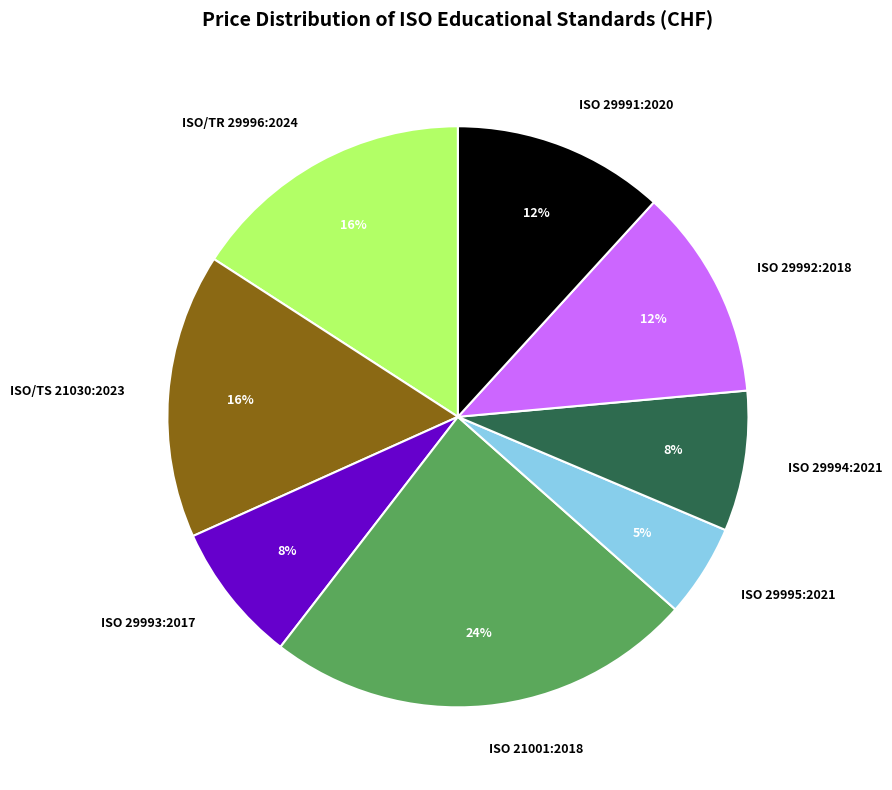

Does ISO 29993:2017 account for over 50% of the chart?

No